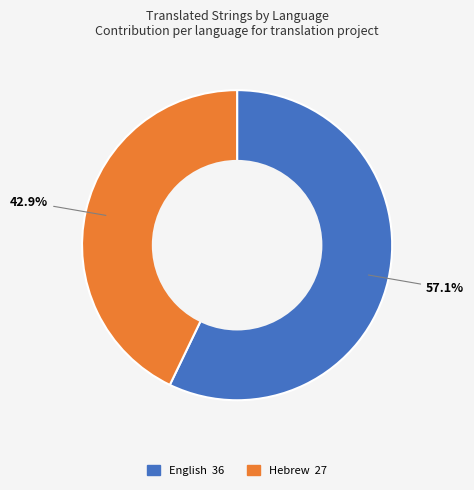

Combined, what portion of the pie is English and Hebrew?

100.0%